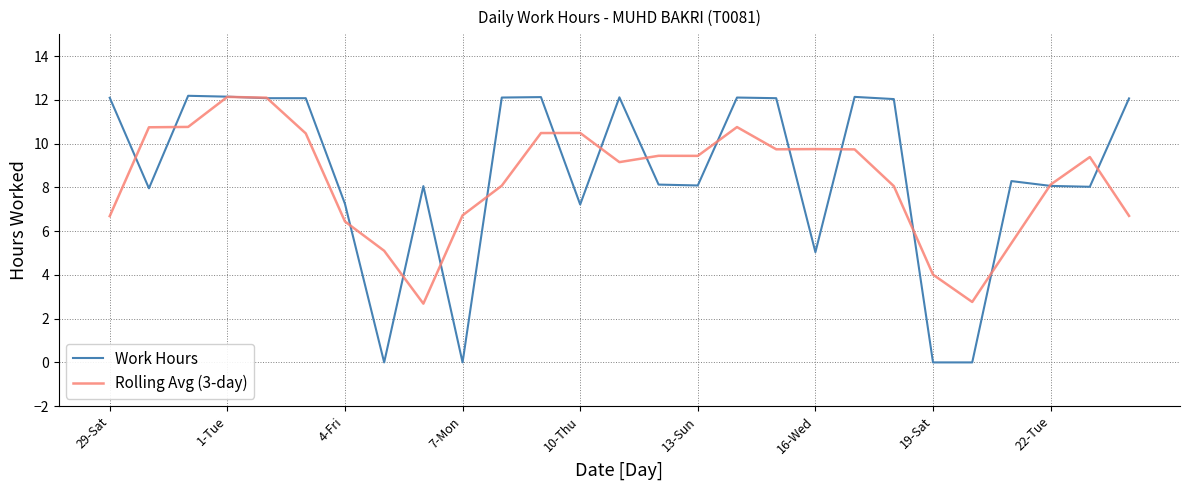

Which series has the largest range (max minus min)?

Work Hours